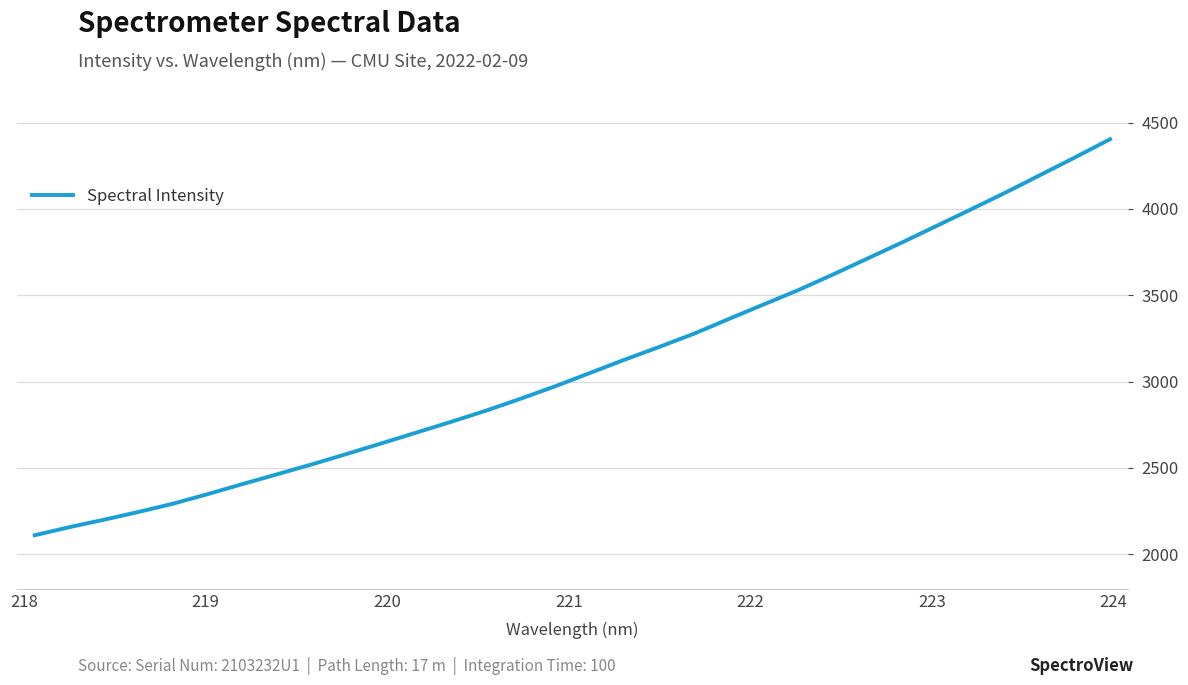

What is the minimum value shown in the chart?

2110.3